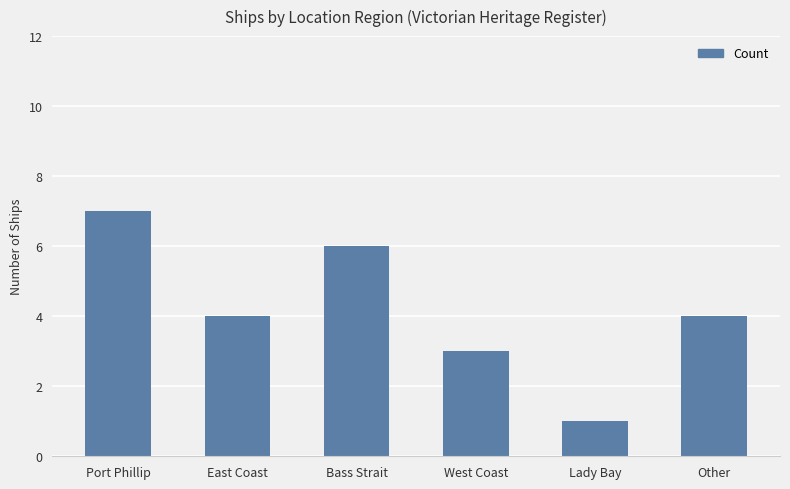

Does the chart contain stacked bars?

No